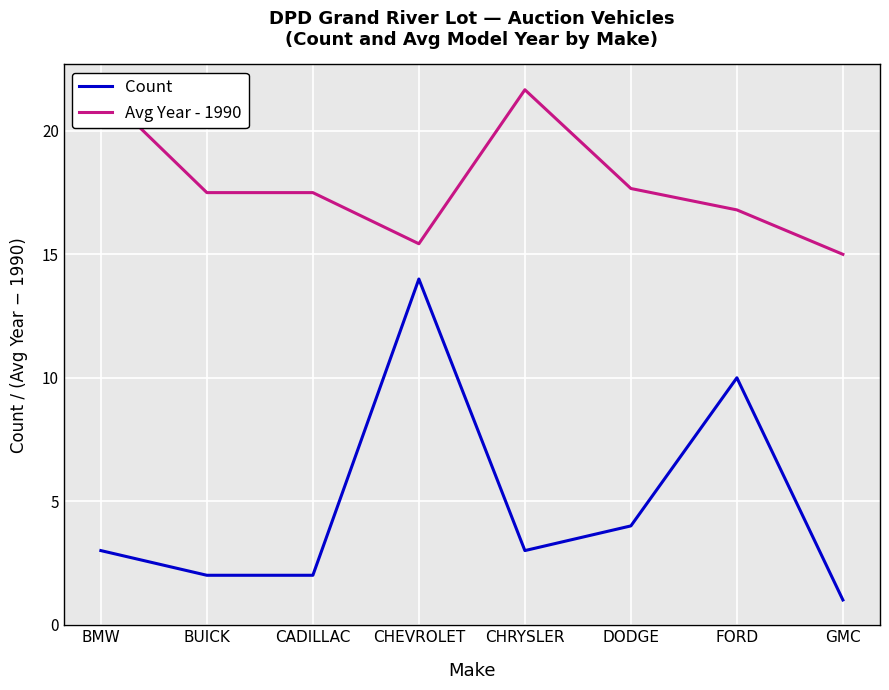

Where is the first local maximum for Avg Year - 1990?

CHRYSLER